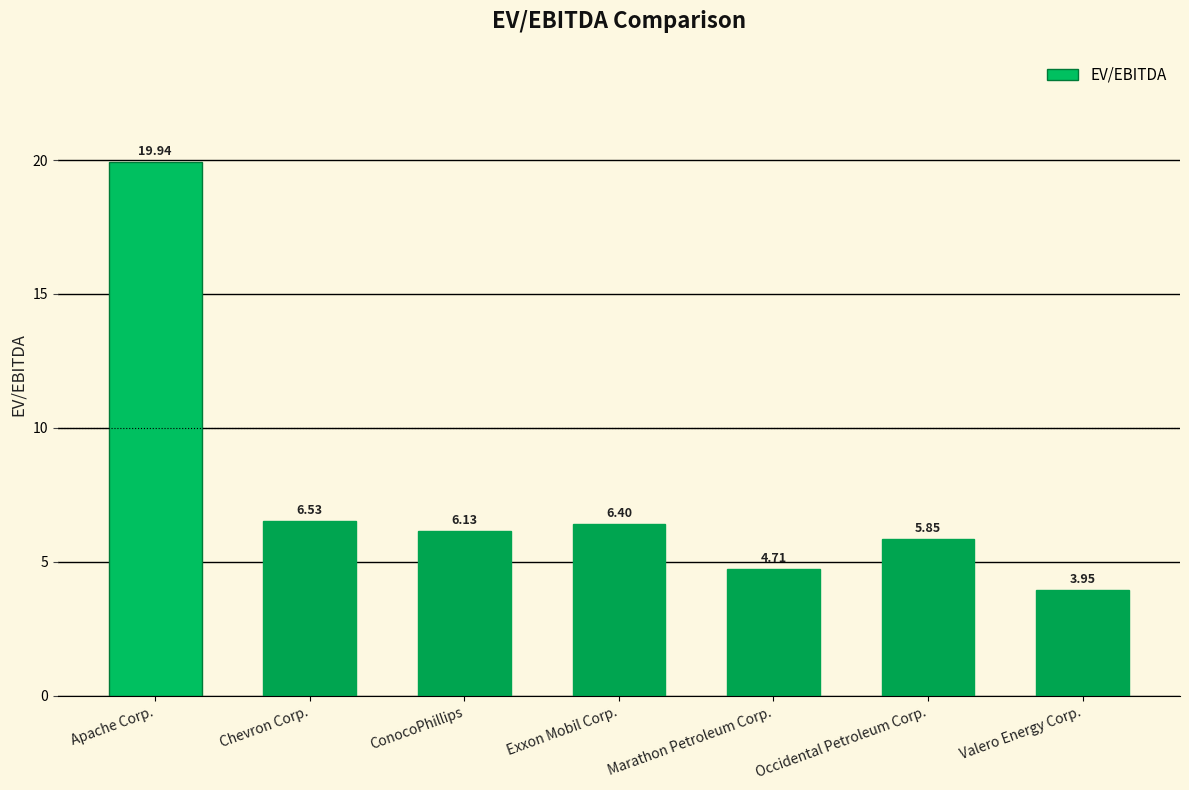

At which label does the data first exceed 6?

Apache Corp.